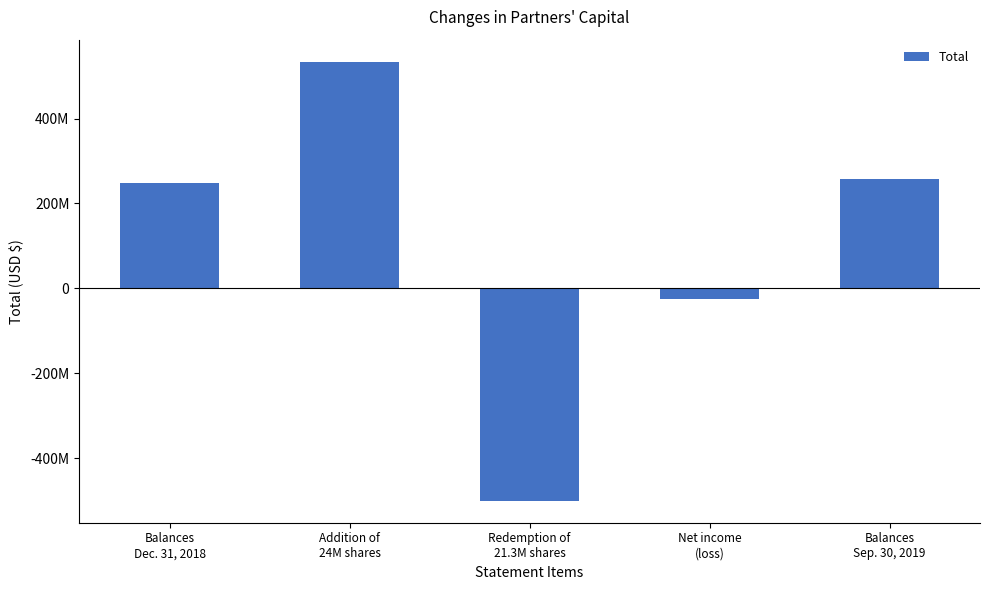

Does the chart contain any negative values?

Yes